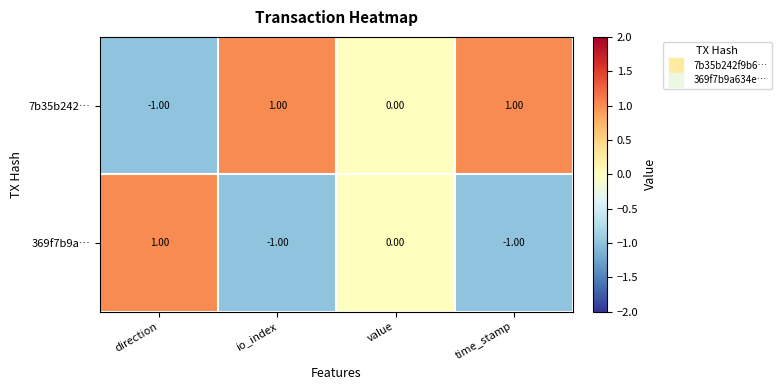

Rank the series at direction from highest to lowest value.

369f7b9a…, 7b35b242…